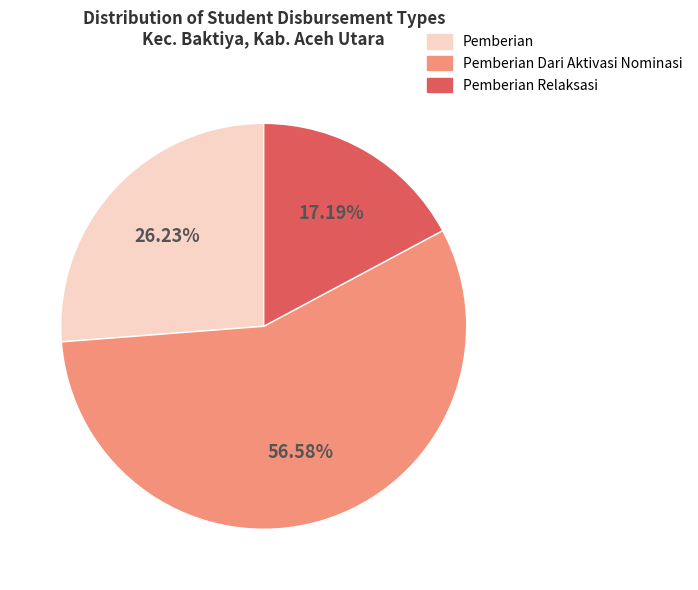

What is the majority slice?

Pemberian Dari Aktivasi Nominasi